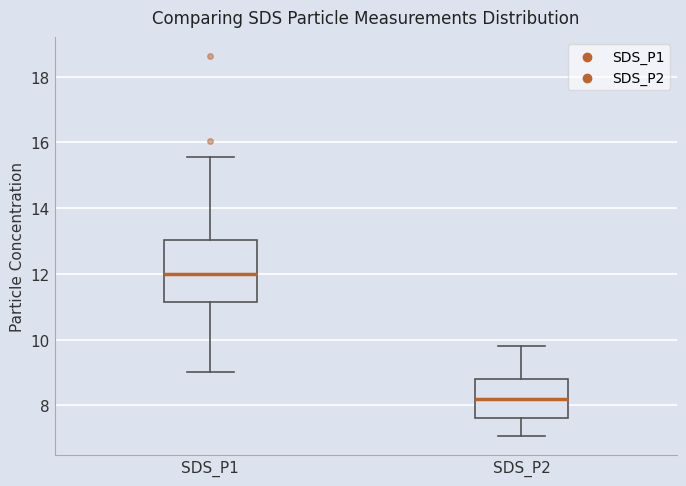

Reading left to right, transcribe this box plot: for each box, give where its median line is, the range the box spans, and where its two whiskers end, as read against the y-axis. The values are not printed on the chart, so give them approximately, as read against the axis.

SDS_P1: median 12.0, box 11.2 to 13.0, whiskers 9.0 to 15.6
SDS_P2: median 8.2, box 7.6 to 8.8, whiskers 7.0 to 9.8